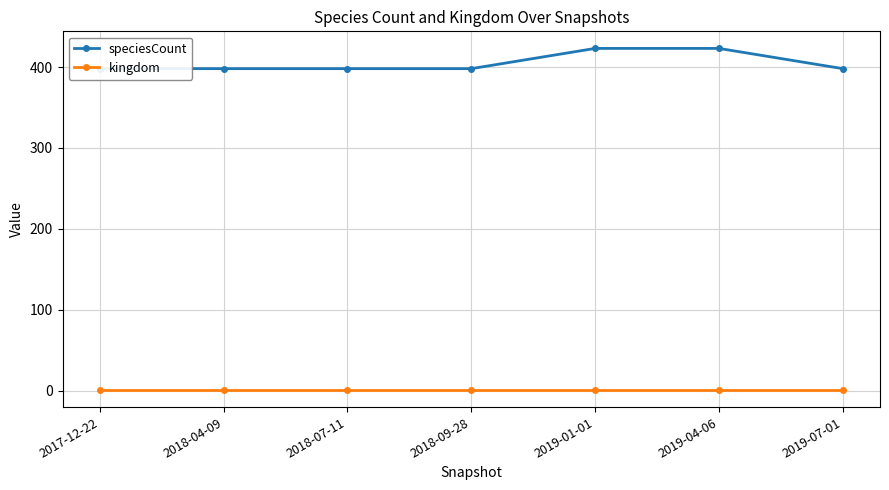

True or false: speciesCount and kingdom cross at least once.

False